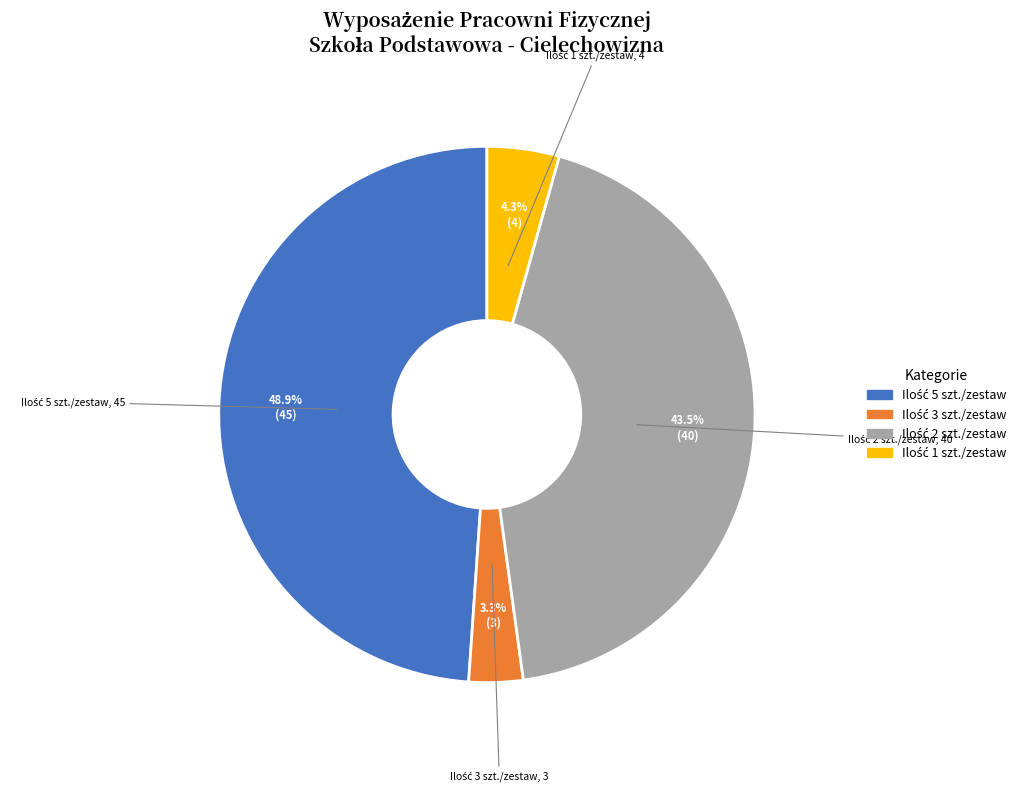

Does any single category account for the majority?

No